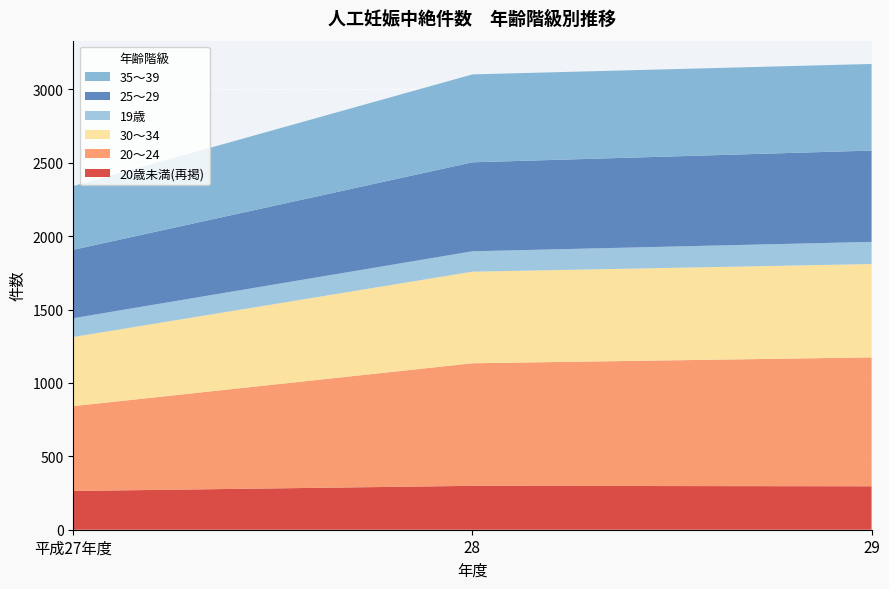

Reading left to right, extract all data points from this chart.

20歳未満(再掲): 264	299	296
20～24: 578	835	878
30～34: 471	624	636
19歳: 128	139	151
25～29: 466	606	622
35～39: 434	599	590